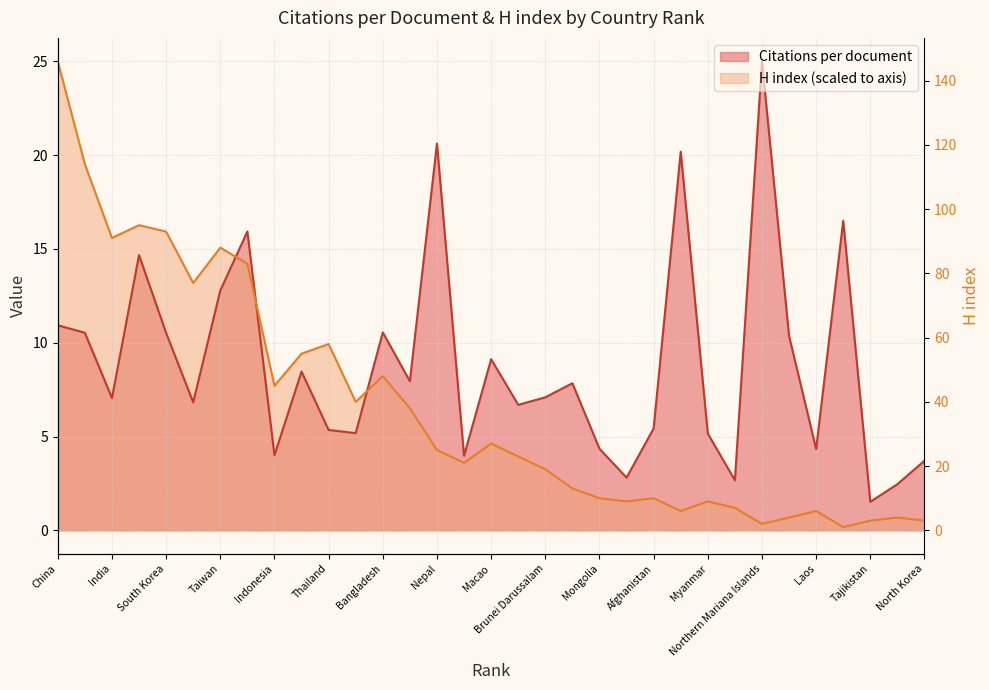

Which category has the lowest value in the Citations per document series?

Tajikistan